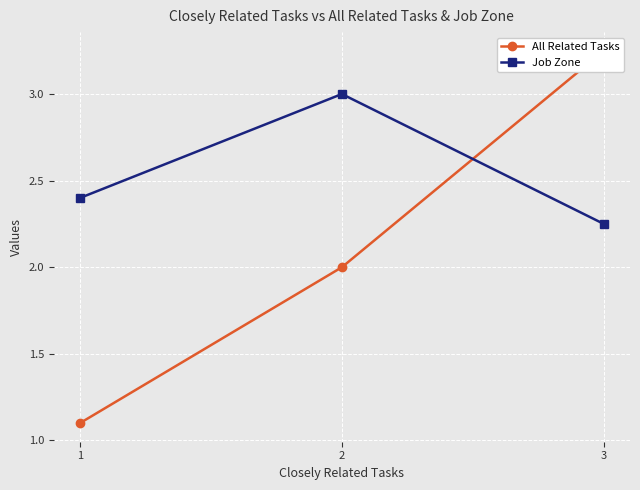

How many values in the All Related Tasks series are below 2?

1